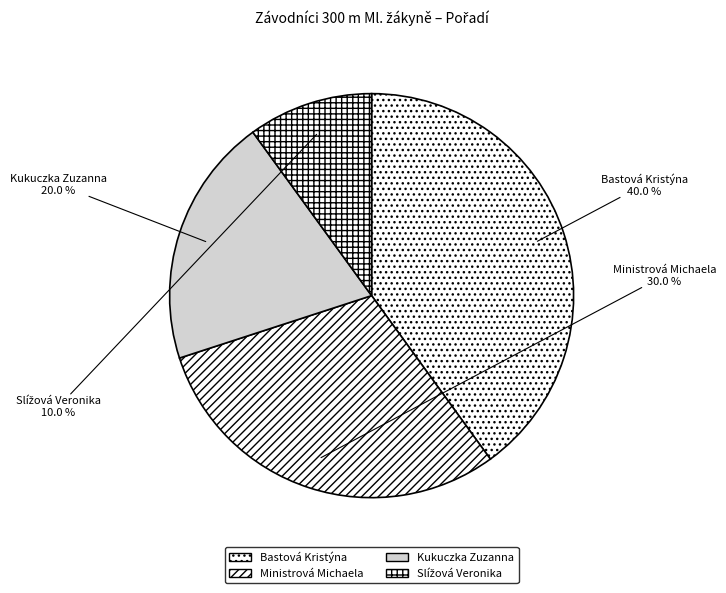

Is it true that Ministrová Michaela is 34% of the pie?

False